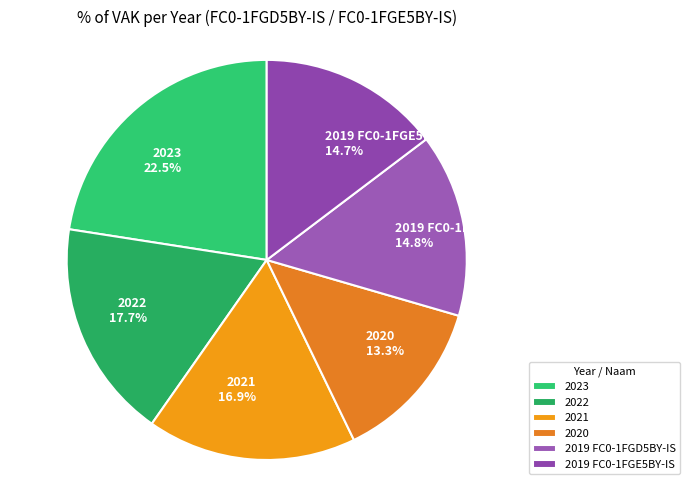

How many segments does this pie chart have?

6